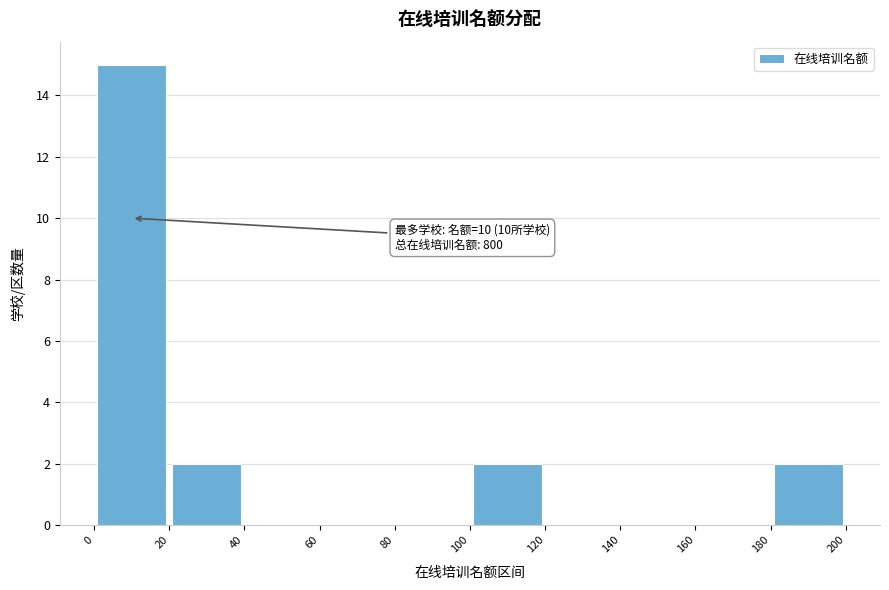

Over which range of the x-axis is the bar tallest?

0 to 20